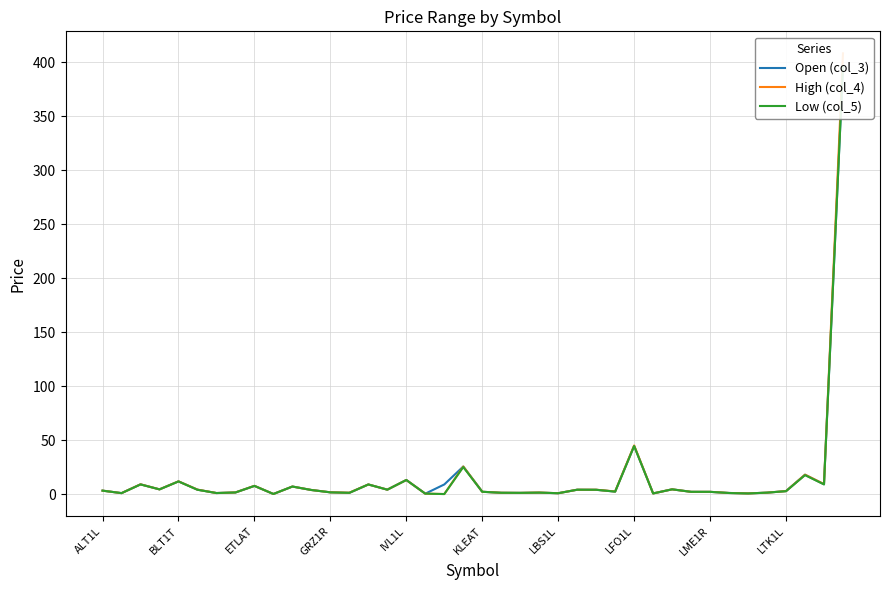

Rank the categories by Open (col_3) value from lowest to highest.

LTK1L, 17, 34, 29, 24, BLT1T, LBS1L, 33, 22, 13, 21, 35, 23, LFO1L, 12, 32, 31, 20, 27, 36, ALT1L, 11, 26, 25, KLEAT, 15, GRZ1R, 30, 10, LME1R, 14, 18, ETLAT, 38, IVL1L, 16, 37, 19, 28, 39